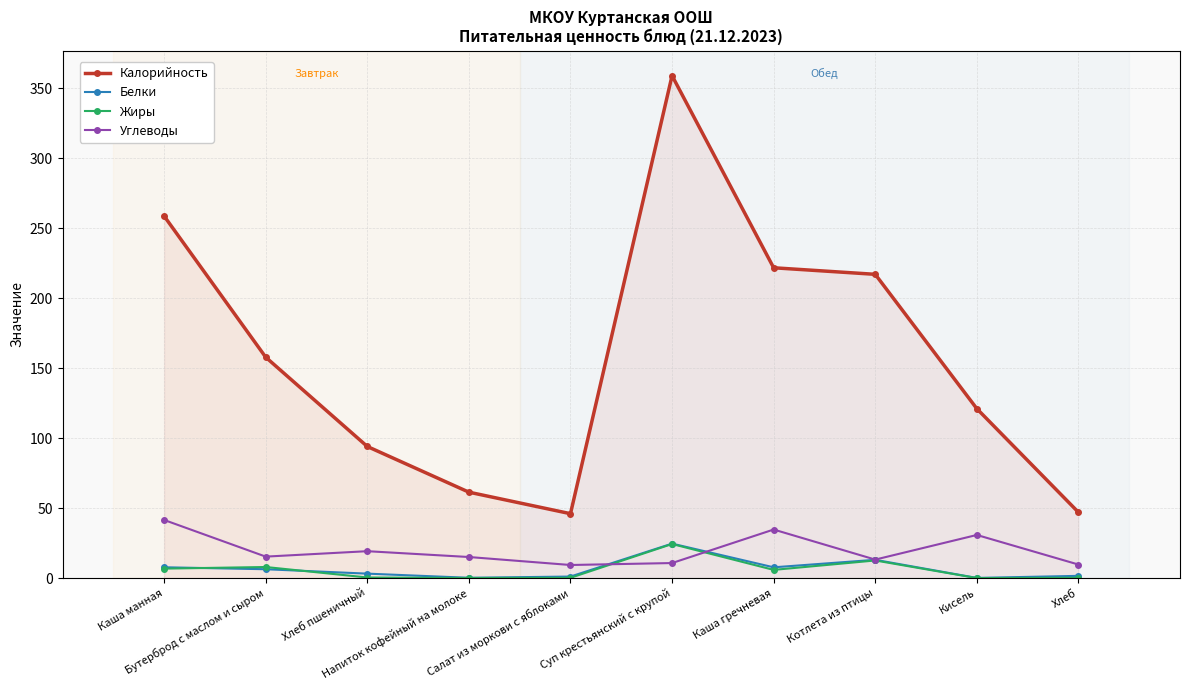

Which series has the widest spread of values?

Калорийность